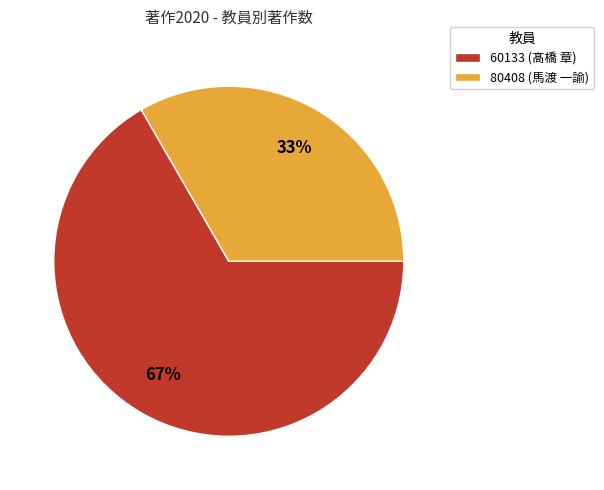

Which category accounts for the majority?

60133 (髙橋 章)